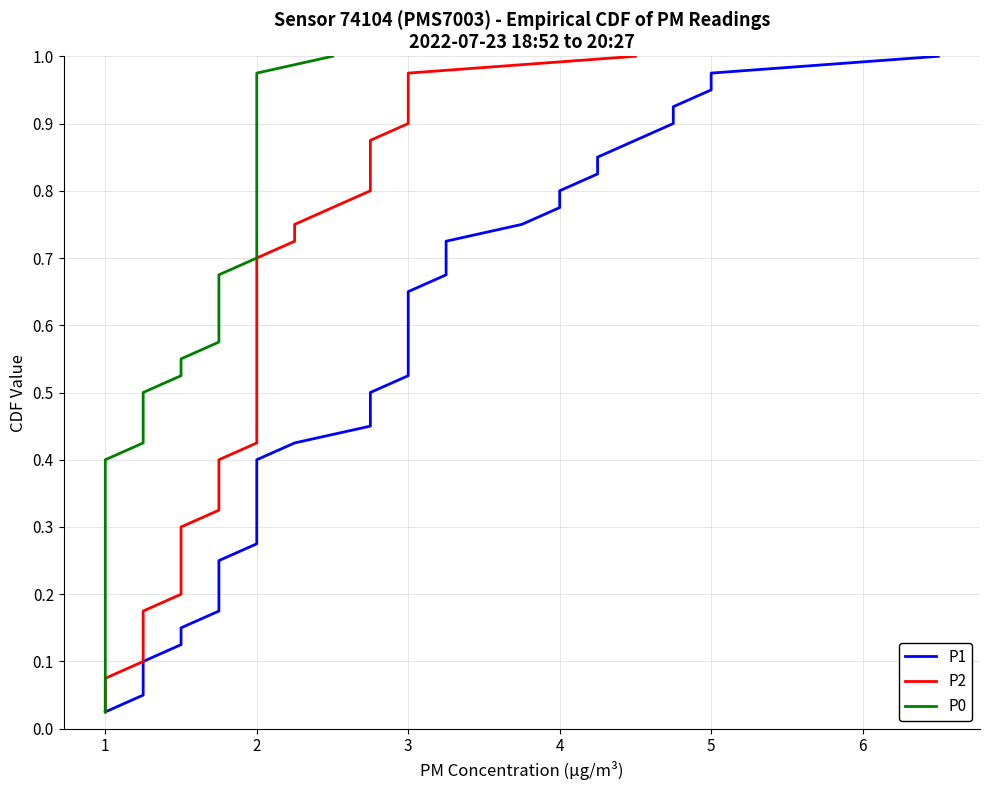

True or false: P2 and P0 cross at least once.

False